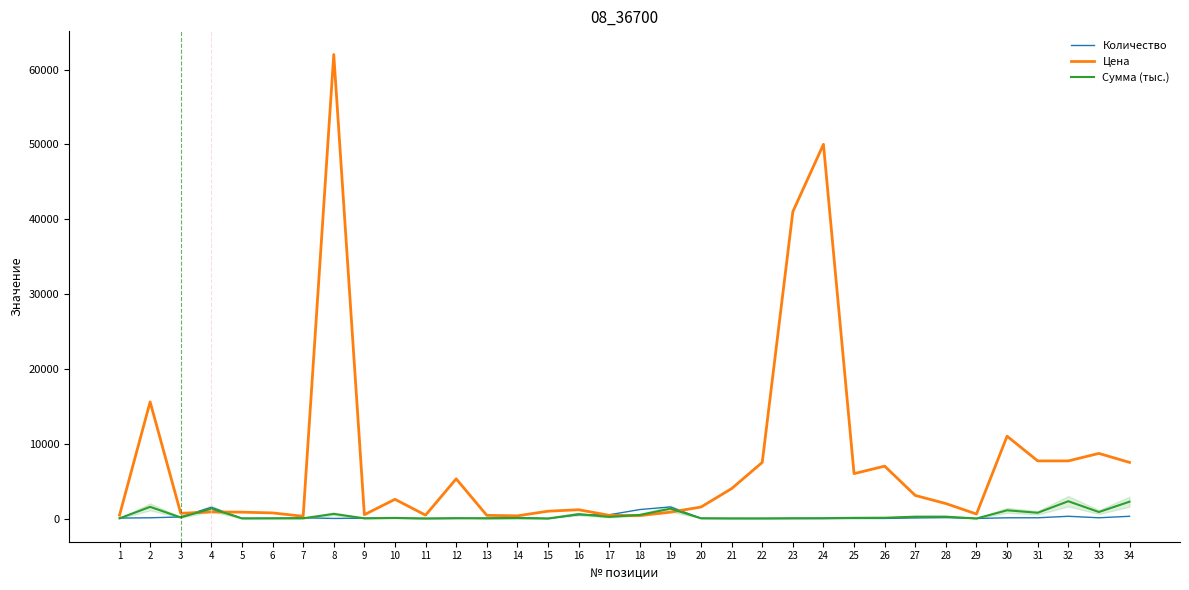

What is the average value of the Цена series?

7655.9